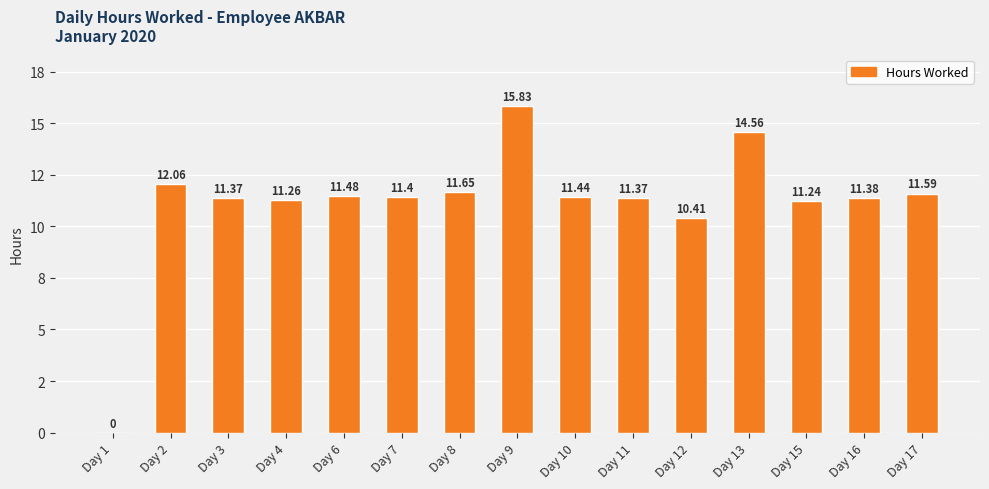

Where is the data nearest to the value 7?

Day 12